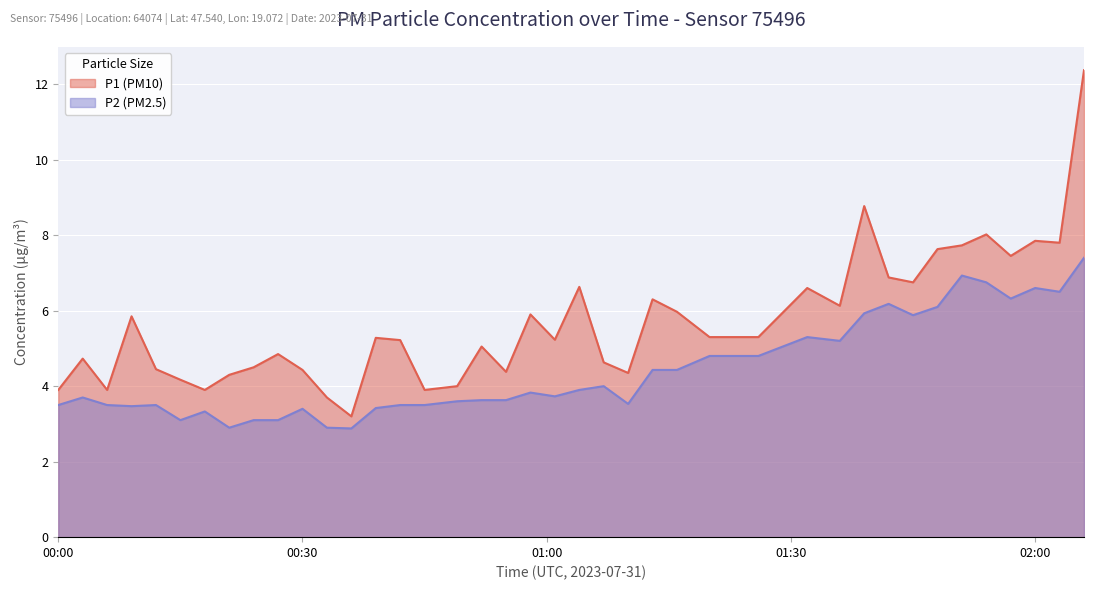

True or false: P1 has a value of 10.5 at 02:00.

False